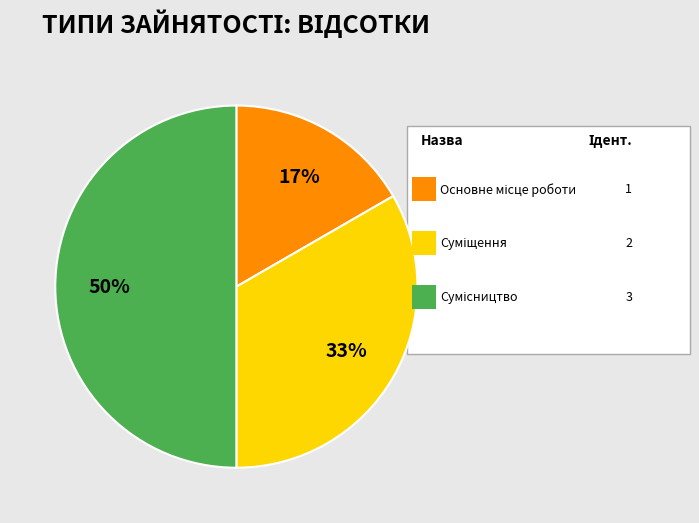

To the nearest percent, what is the average slice percentage?

33%